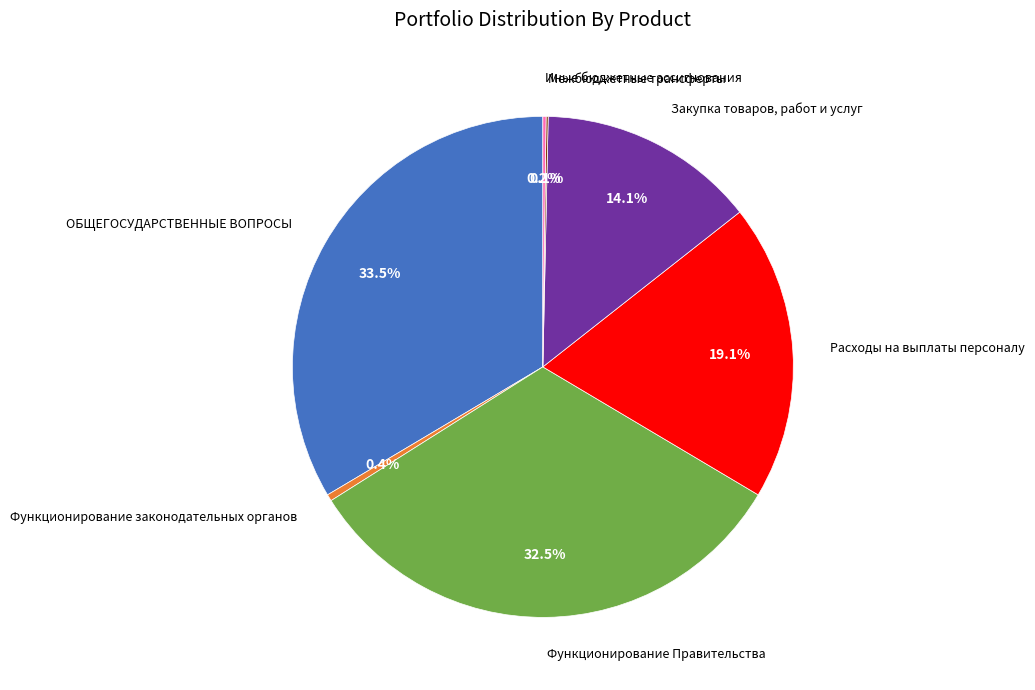

Is there any slice that represents more than half of the pie?

No